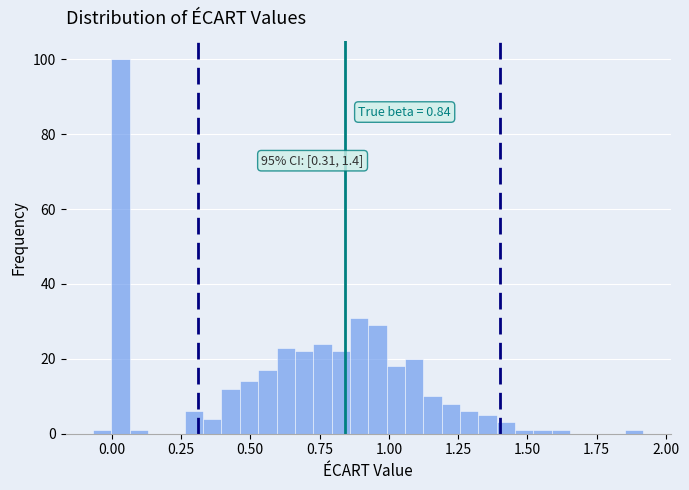

Around what value on the x-axis is the tallest bar? Give the approximate position of its centre, as read against the axis.

0.05